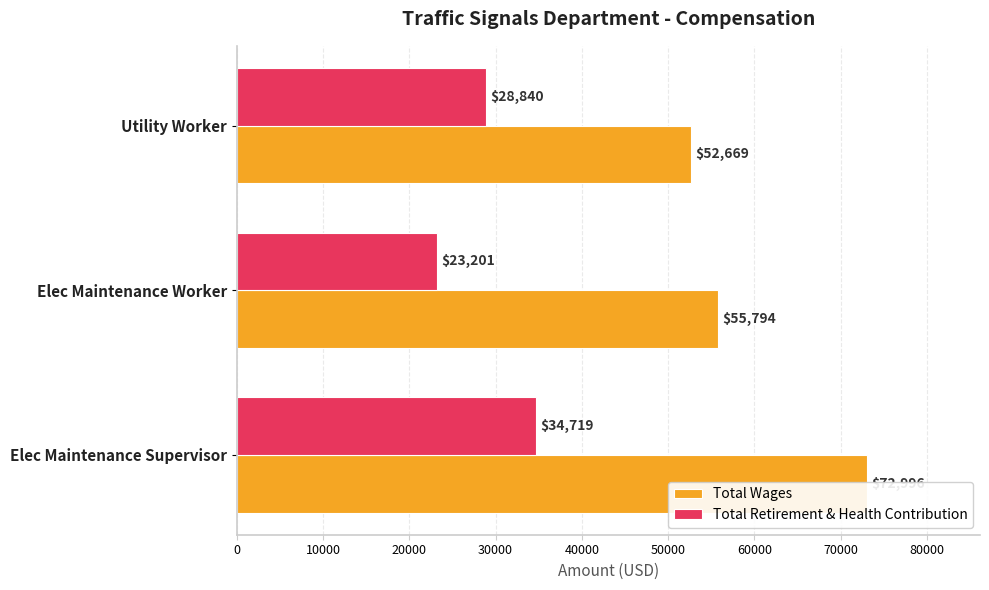

Reading left to right, extract all data points from this chart.

Total Wages: 72996	55794	52669
Total Retirement & Health Contribution: 34719	23201	28840